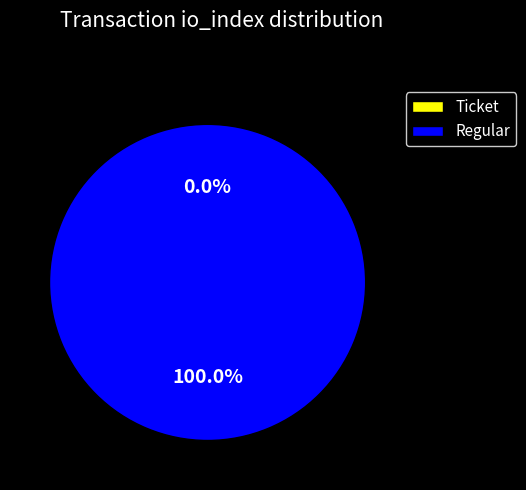

The Regular slice represents 94% of the pie. True or false?

False